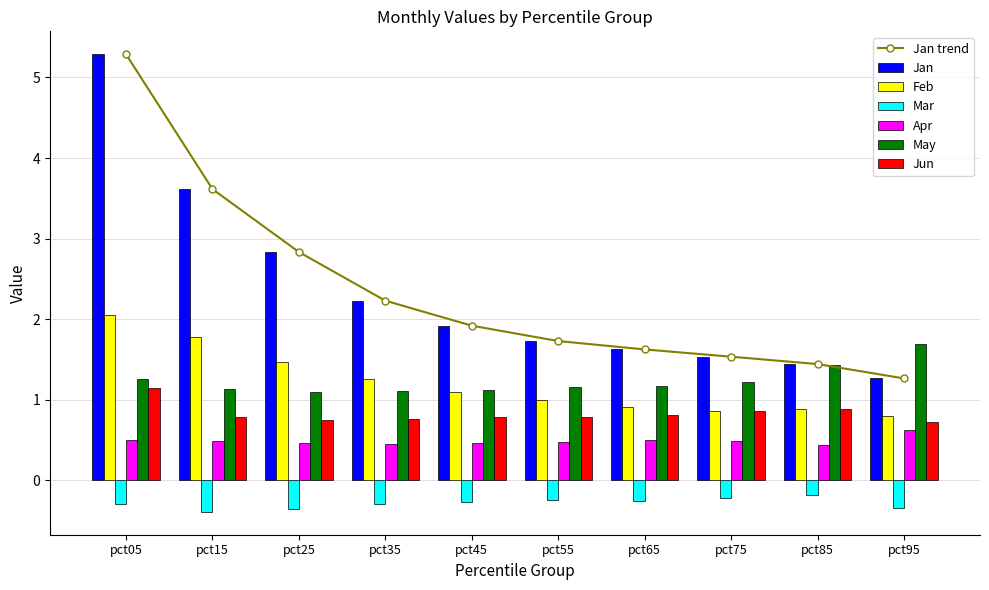

Where is Jun nearest to the value 0?

pct95